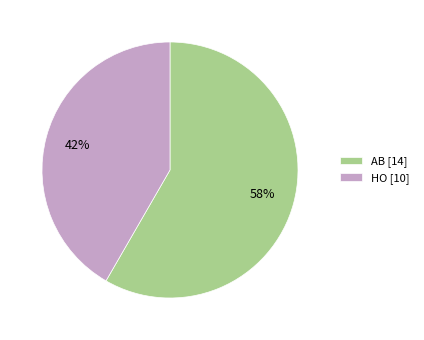

What percentage is the HO slice, to the nearest percent?

42%